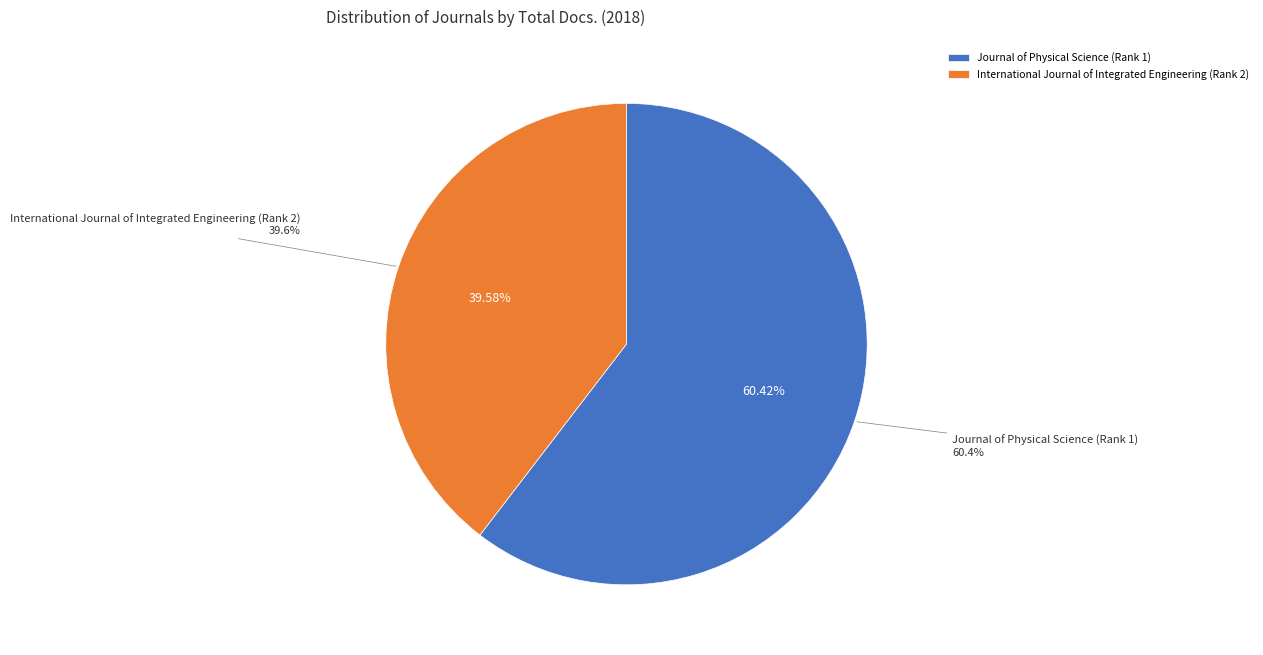

Does any single category account for the majority?

Yes